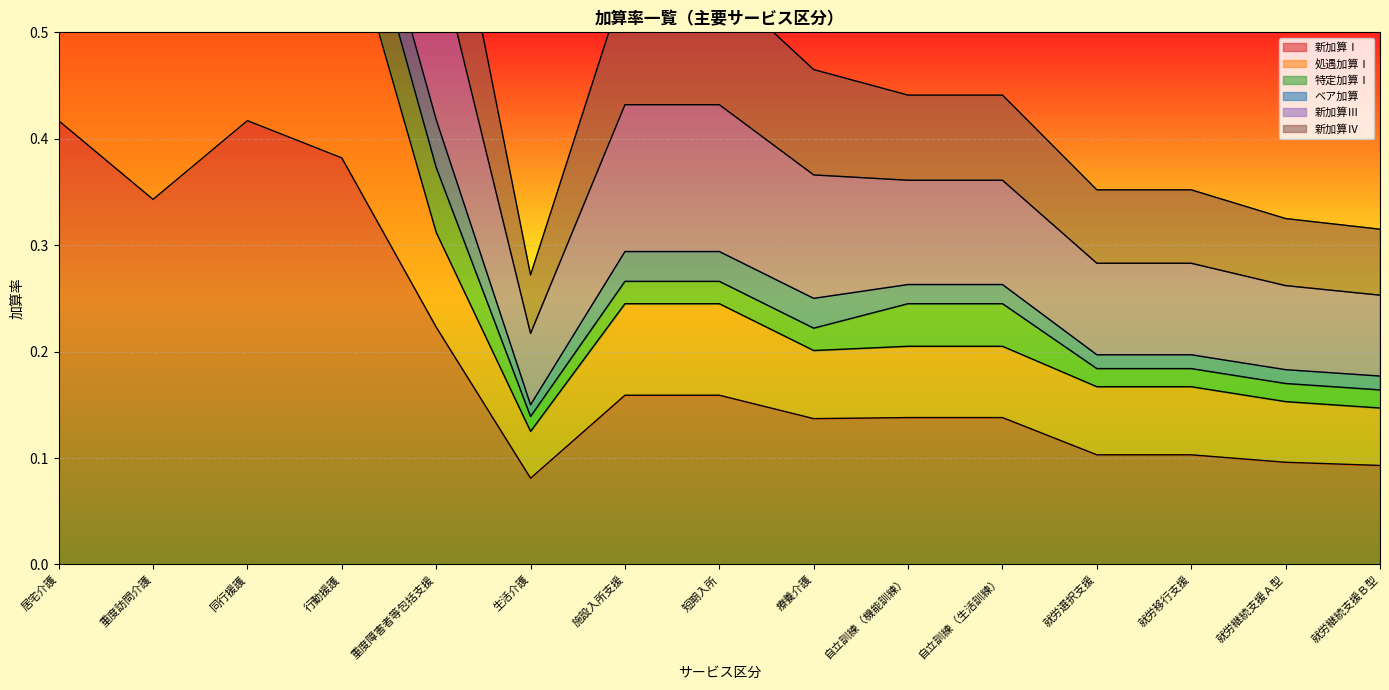

At which label is 新加算Ⅰ closest to 0?

生活介護